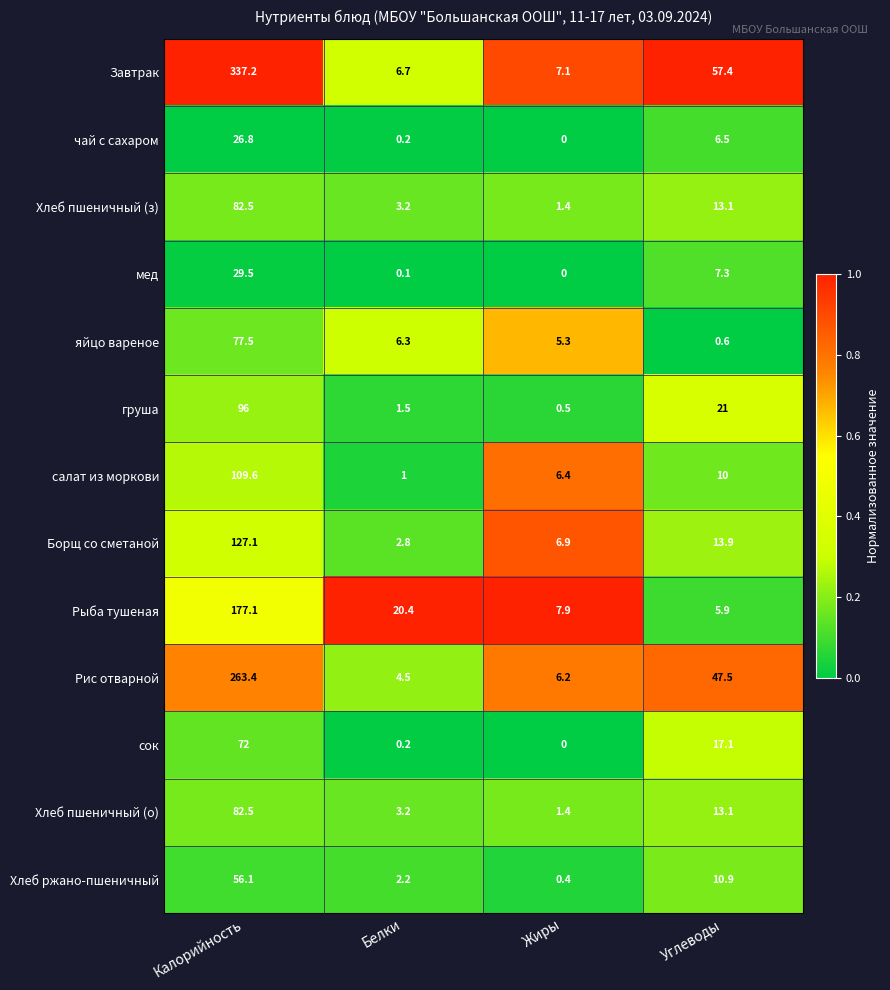

Which series has the largest total across all categories?

Завтрак